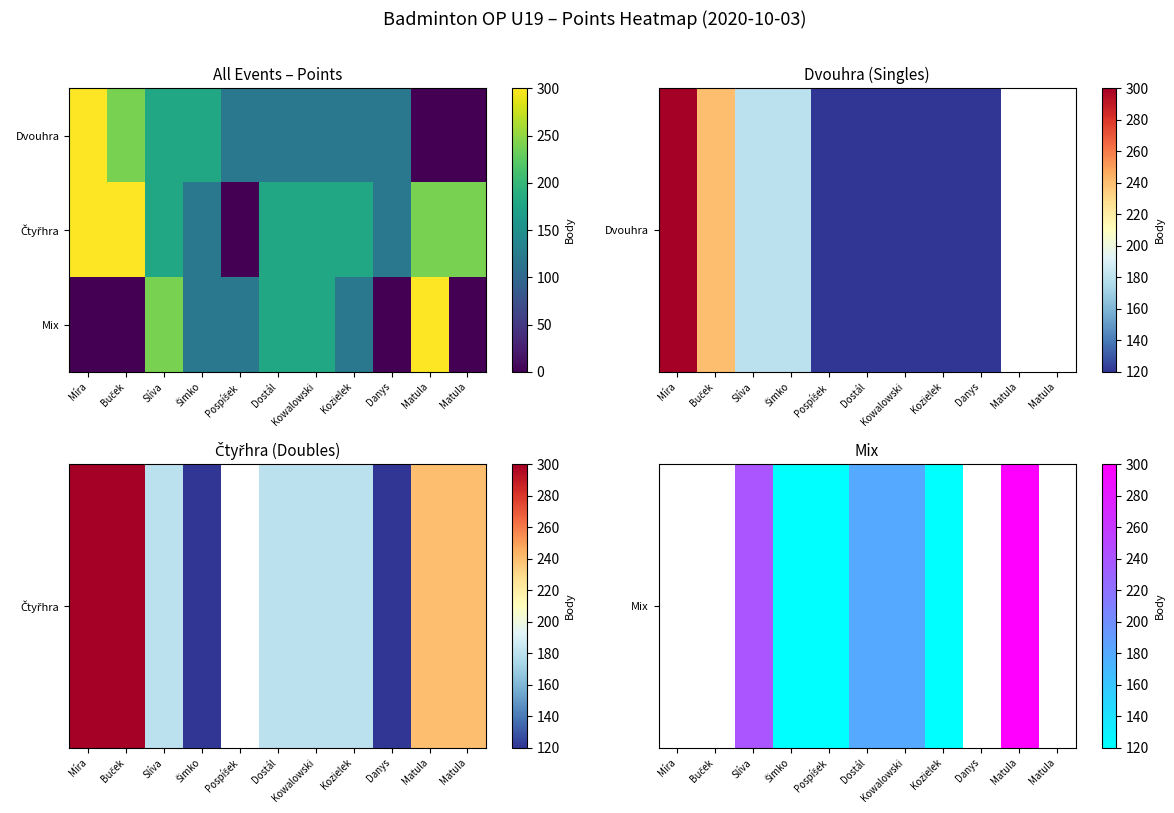

What is the difference between the highest and lowest values at Pospíšek?

120.0